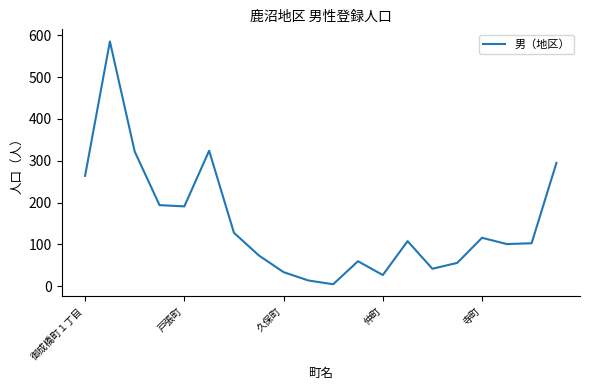

What is the difference between the maximum and minimum values?

580